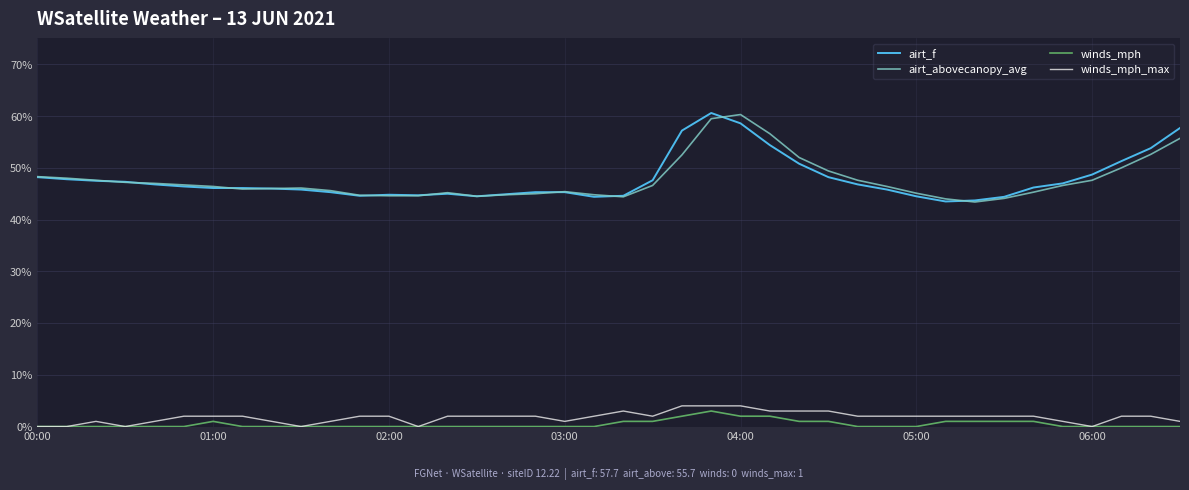

What is the sum of all airt_f values?

1912.2